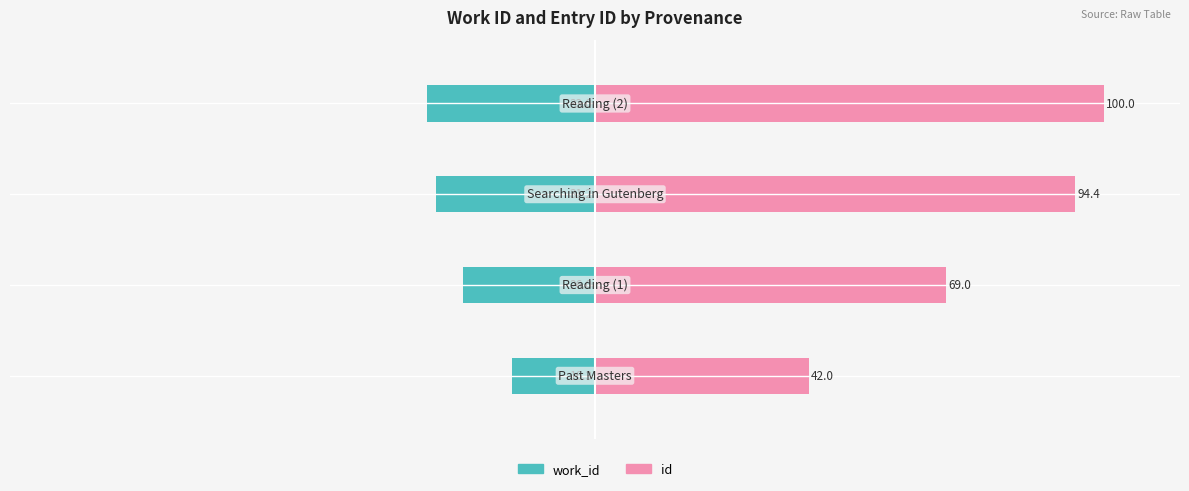

The value of work_id at 2 is -31.2. True or false?

True